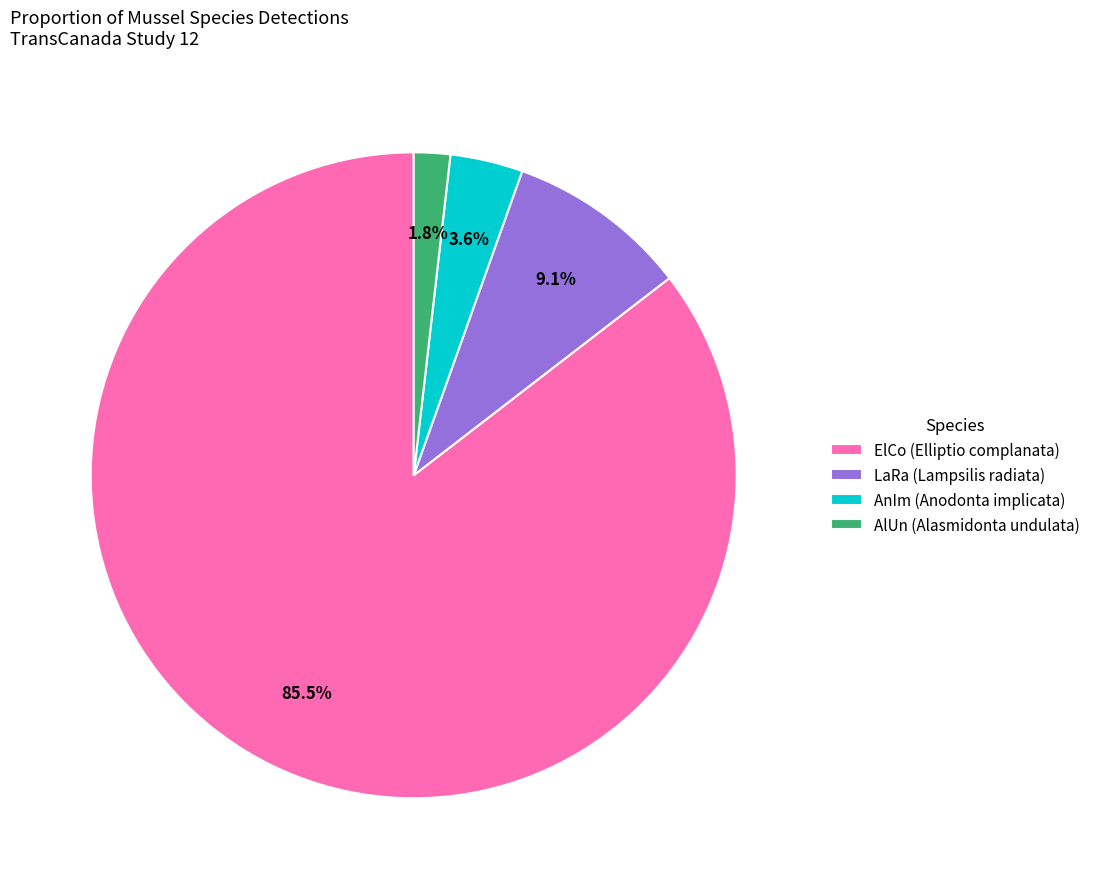

Between AnIm (Anodonta implicata) and ElCo (Elliptio complanata), which is larger?

ElCo (Elliptio complanata)